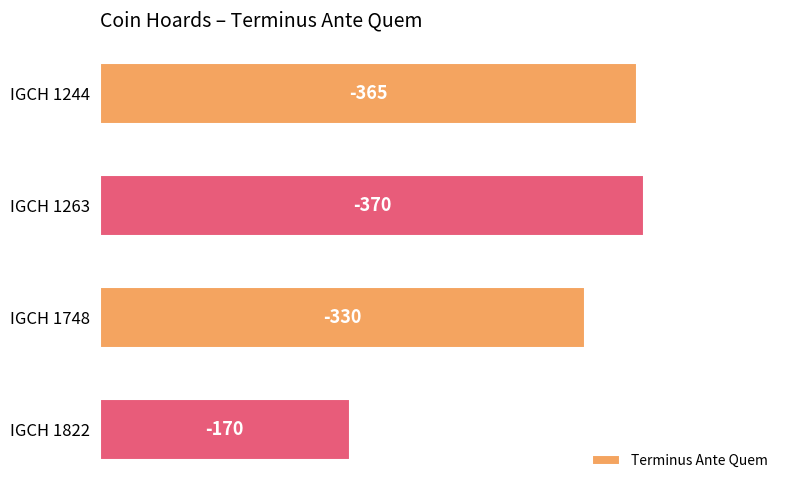

How many bars are there in total?

4